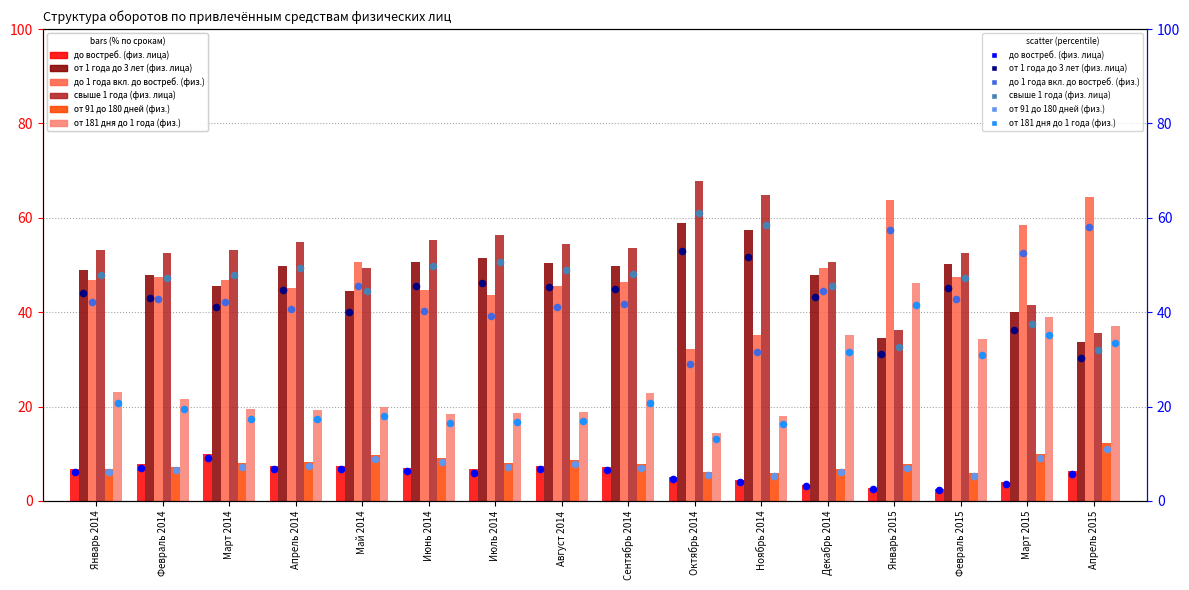

What is the total value across all series at Июнь 2014?

184.4